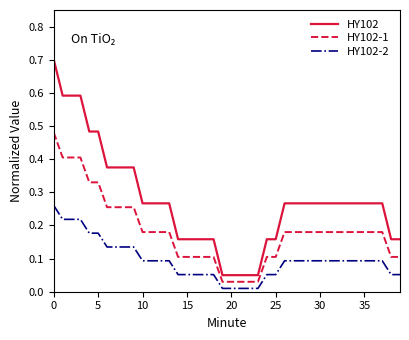

Which series has the largest range (max minus min)?

HY102